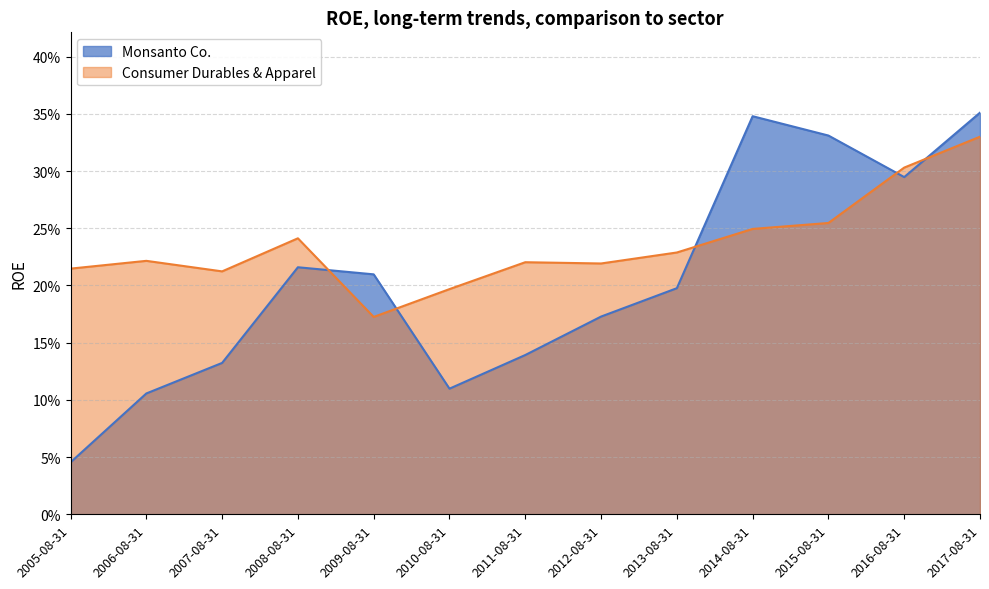

What is the sum of the Monsanto Co. values at 2014-08-31 and 2015-08-31?

0.7